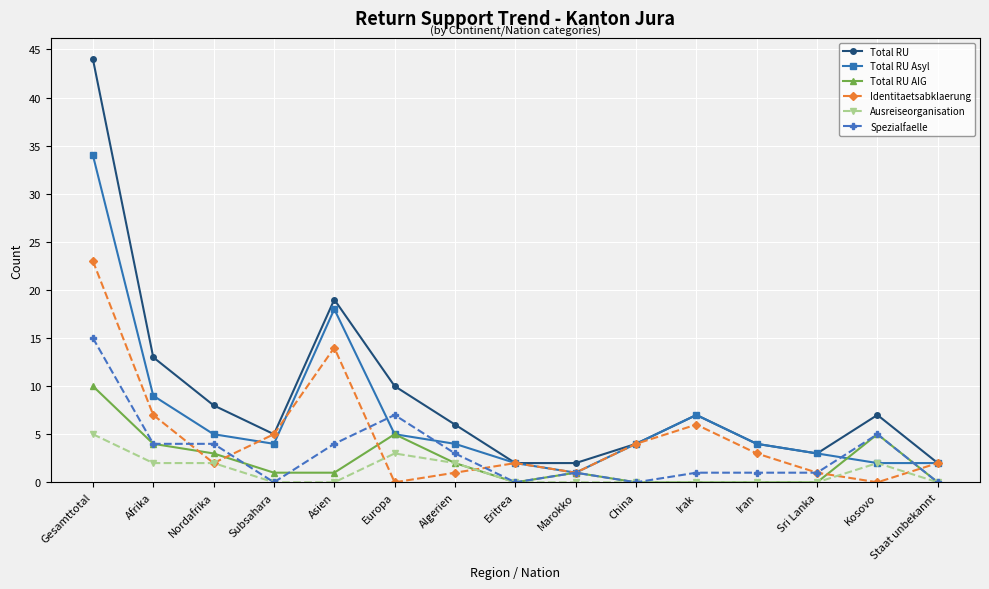

Rank the series by their maximum value, from lowest to highest.

Ausreiseorganisation, Total RU AIG, Spezialfaelle, Identitaetsabklaerung, Total RU Asyl, Total RU